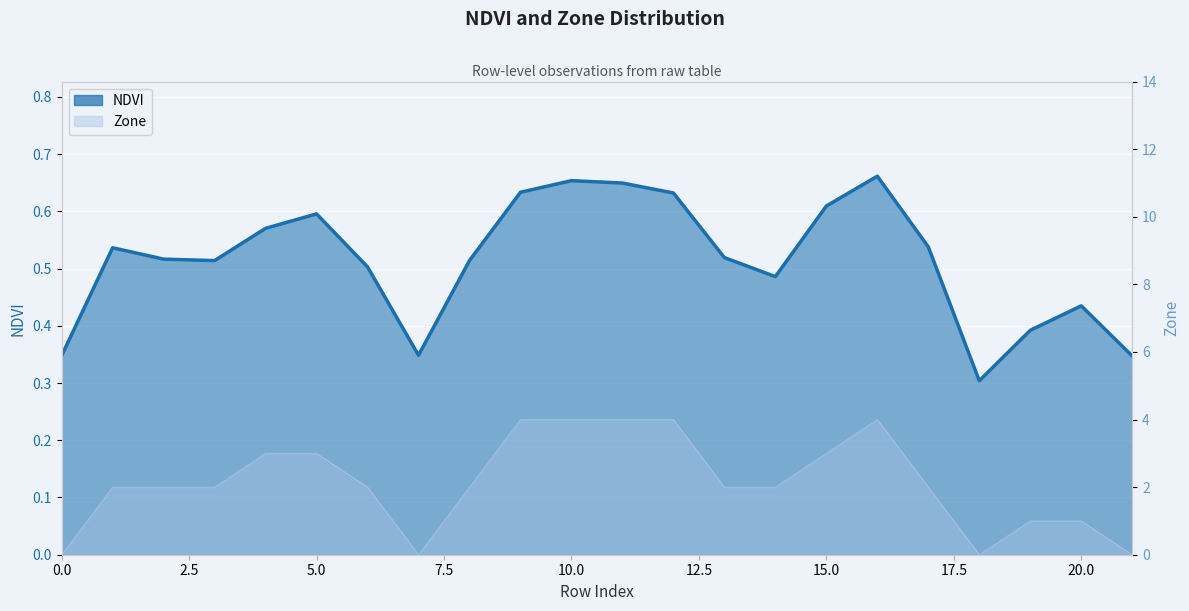

After their last crossing, which series has the higher values: Zone or NDVI?

NDVI